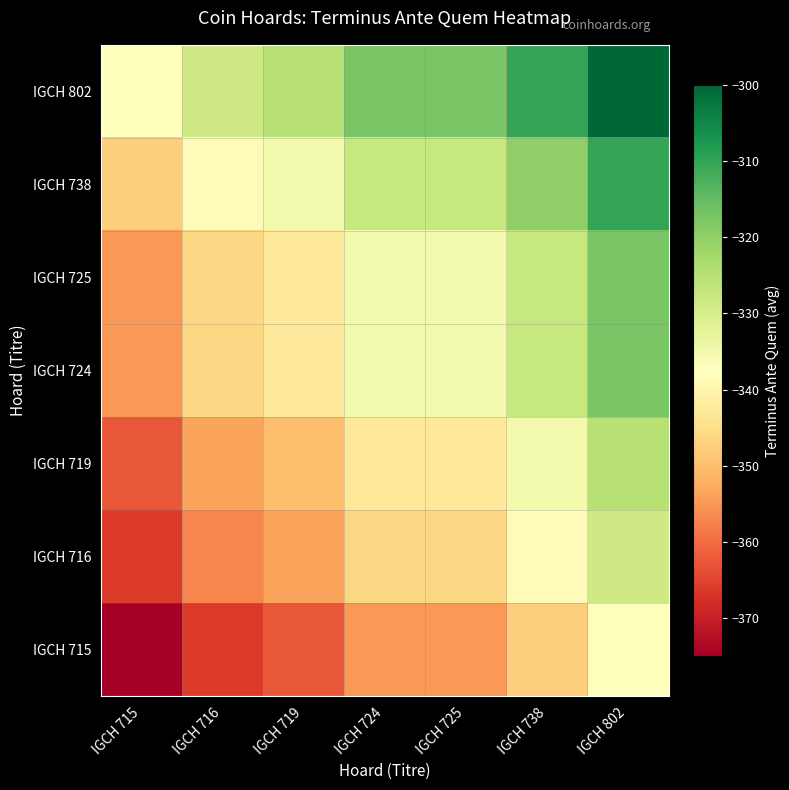

Rank the series at IGCH 715 from lowest to highest value.

IGCH 715, IGCH 716, IGCH 719, IGCH 724, IGCH 725, IGCH 738, IGCH 802